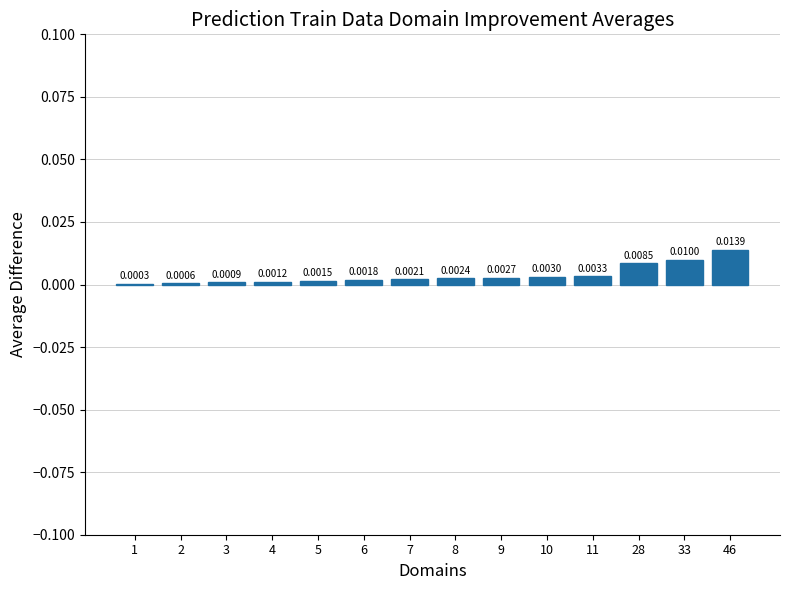

Between 28 and 5, which is larger?

28